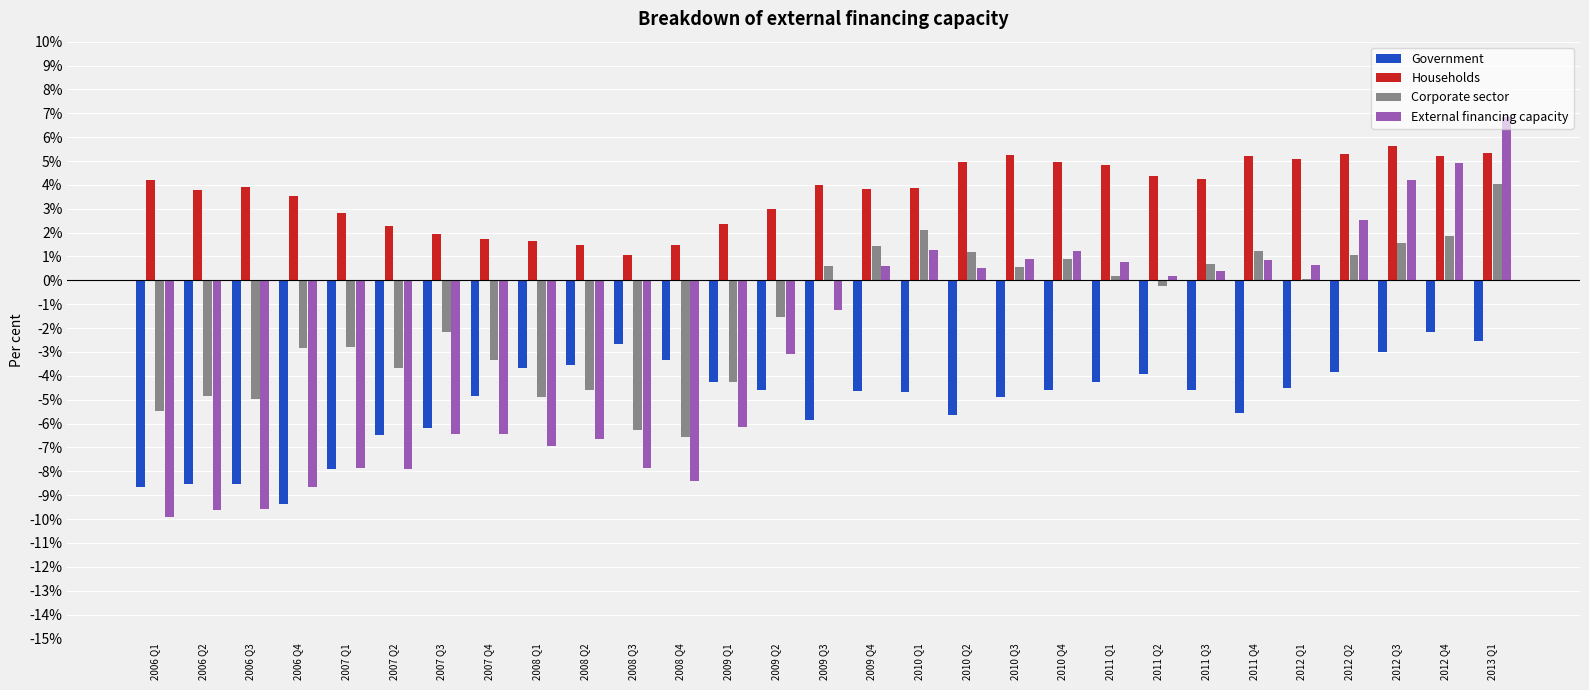

At which category is the sum across all series the highest?

2013 Q1